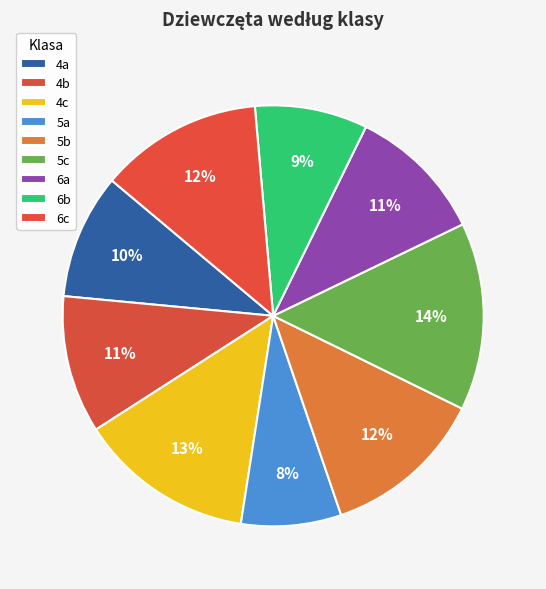

How many slices are in this pie chart?

9